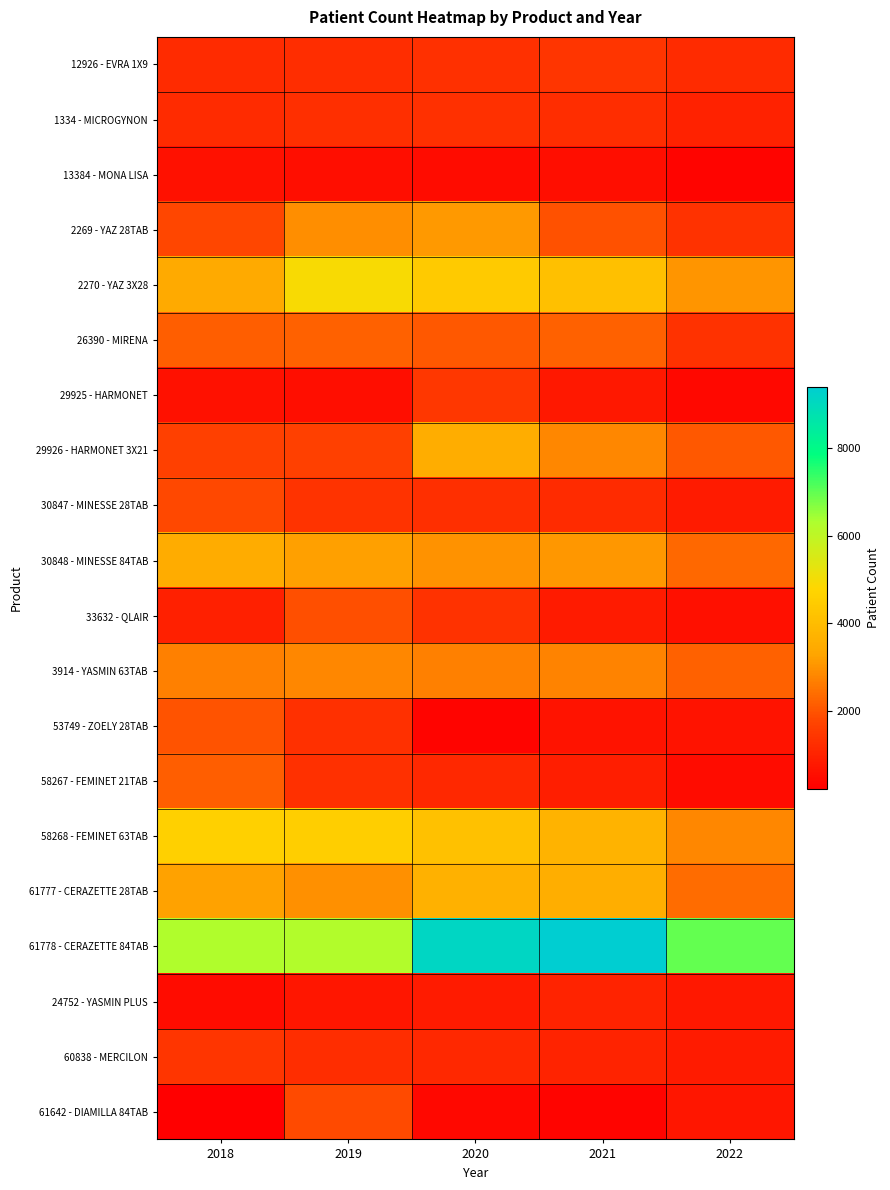

List the series in order of their peak value, lowest first.

13384 - MONA LISA, 24752 - YASMIN PLUS, 1334 - MICROGYNON, 12926 - EVRA 1X9, 60838 - MERCILON, 29925 - HARMONET, 30847 - MINESSE 28TAB, 61642 - DIAMILLA 84TAB, 33632 - QLAIR, 53749 - ZOELY 28TAB, 58267 - FEMINET 21TAB, 26390 - MIRENA, 3914 - YASMIN 63TAB, 2269 - YAZ 28TAB, 30848 - MINESSE 84TAB, 29926 - HARMONET 3X21, 61777 - CERAZETTE 28TAB, 58268 - FEMINET 63TAB, 2270 - YAZ 3X28, 61778 - CERAZETTE 84TAB